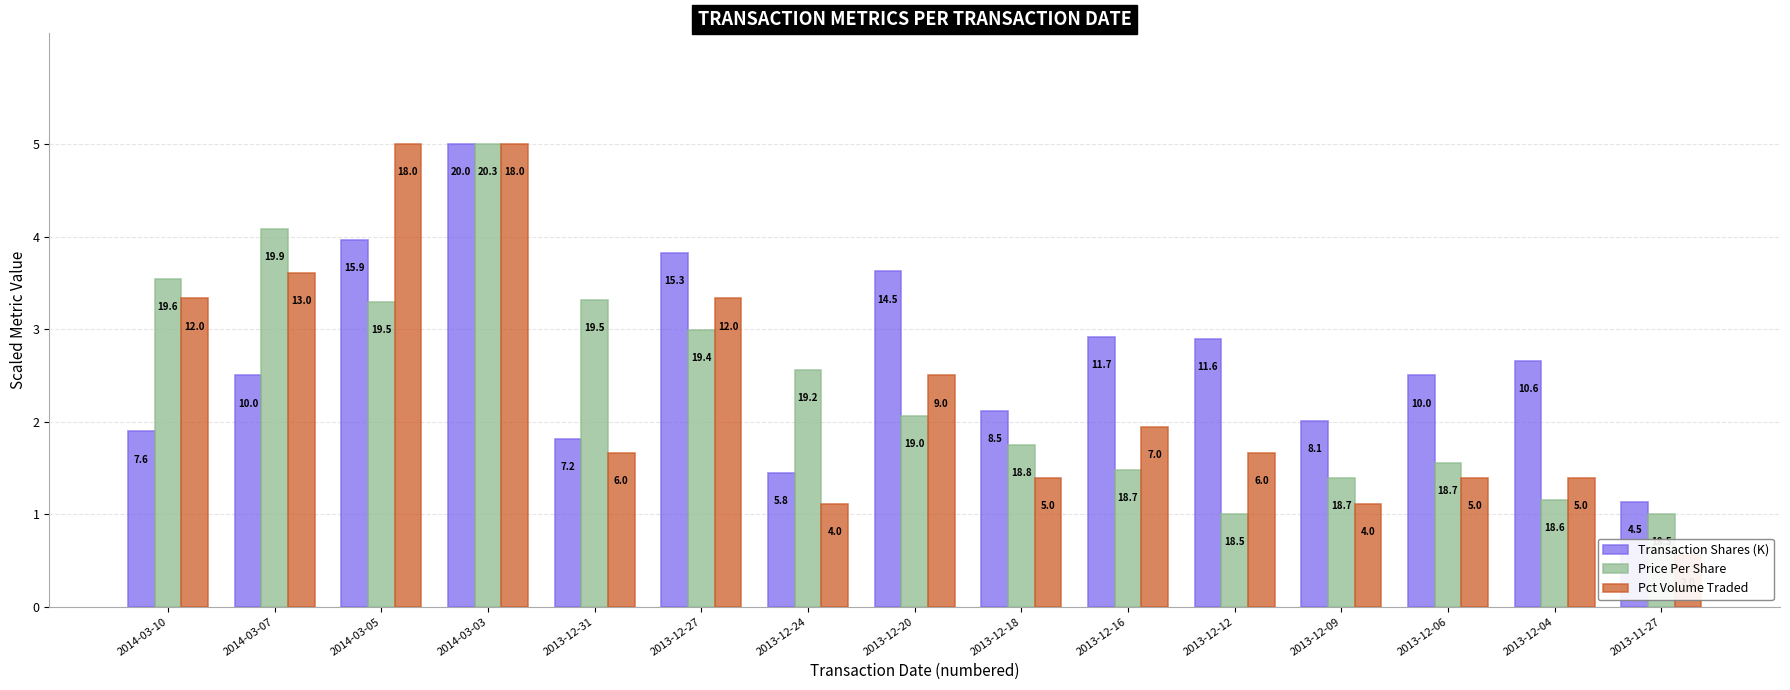

Is it true that Transaction Shares (K) equals 3.0 at 2014-03-10?

False